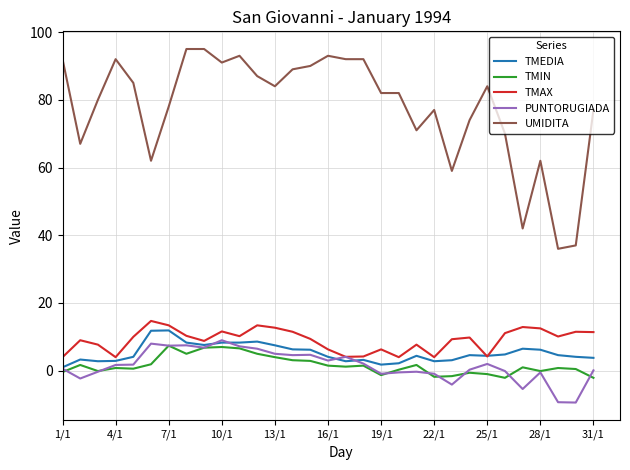

True or false: TMEDIA and UMIDITA intersect in this chart.

False